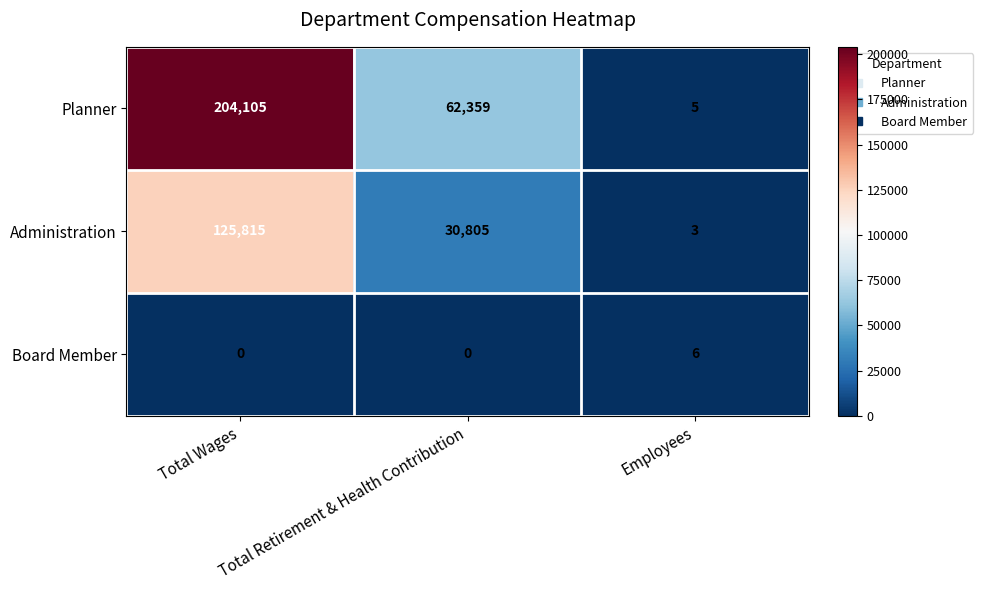

True or false: Administration has a value of 31264 at Total Wages.

False